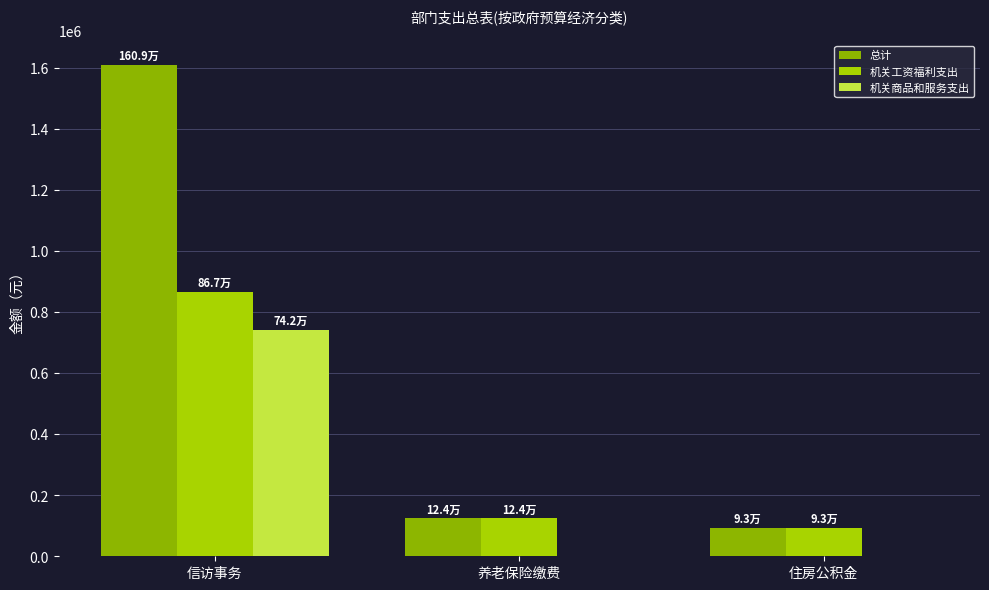

Is the value of 机关商品和服务支出 at 养老保险缴费 greater than the value of 机关工资福利支出 at 住房公积金?

No